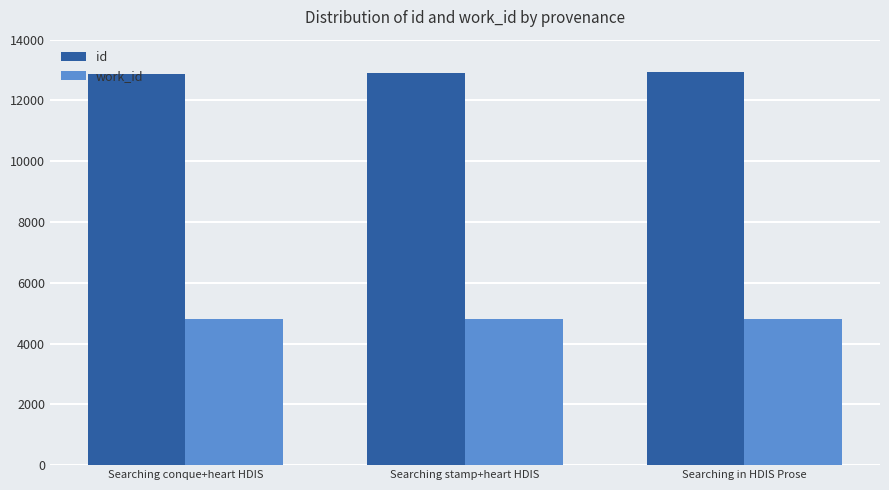

What is the value of the id bar at the 1st from the left?

12880